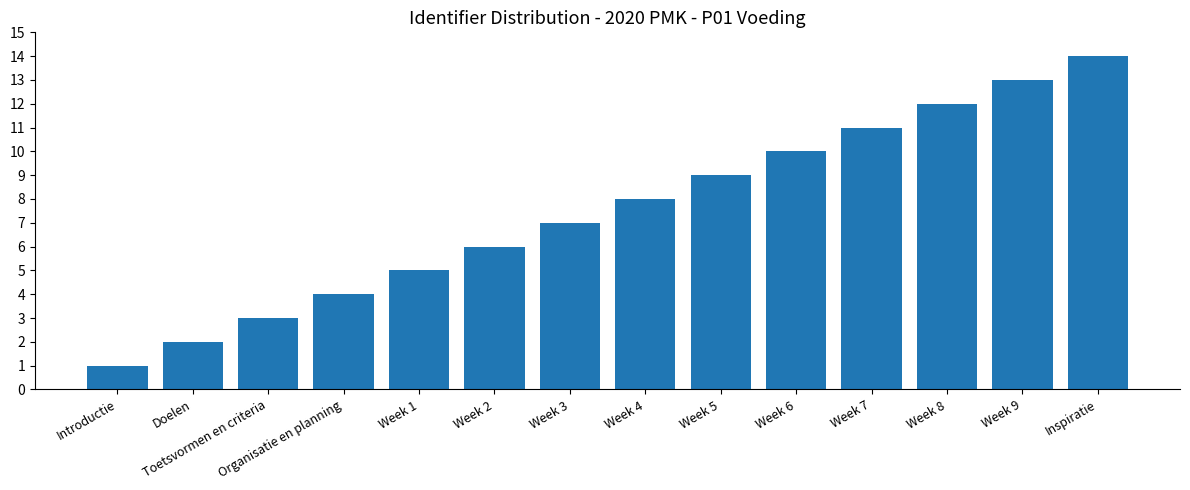

Reading left to right, extract all data points from this chart.

Introductie=1	Doelen=2	Toetsvormen en criteria=3	Organisatie en planning=4	Week 1=5	Week 2=6	Week 3=7	Week 4=8	Week 5=9	Week 6=10	Week 7=11	Week 8=12	Week 9=13	Inspiratie=14